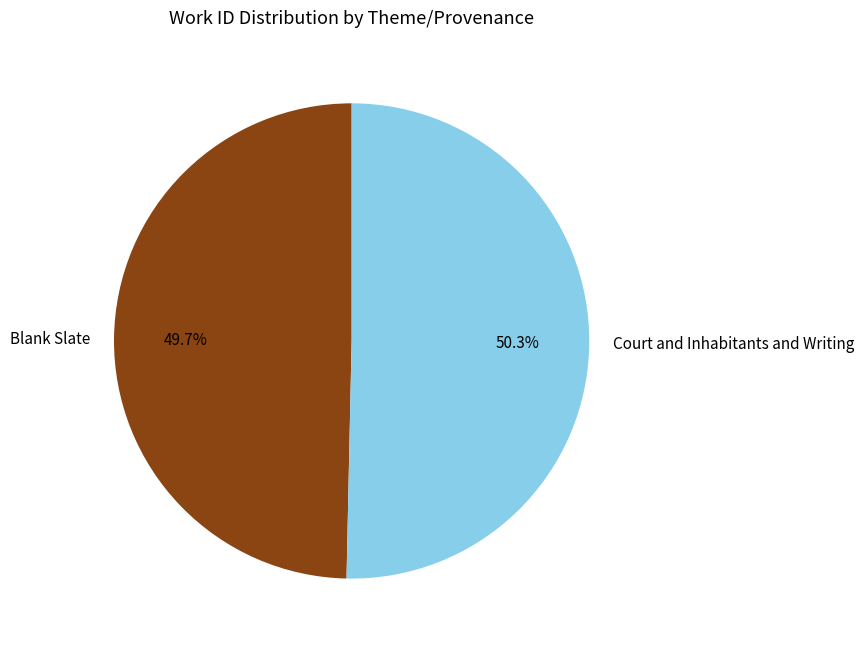

What is the total percentage of Court and Inhabitants and Writing and Blank Slate?

100.0%